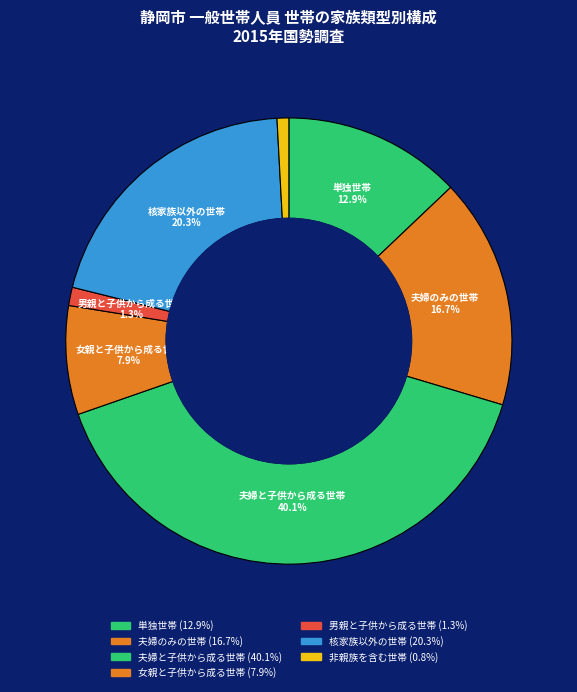

Count the number of slices in the pie.

7